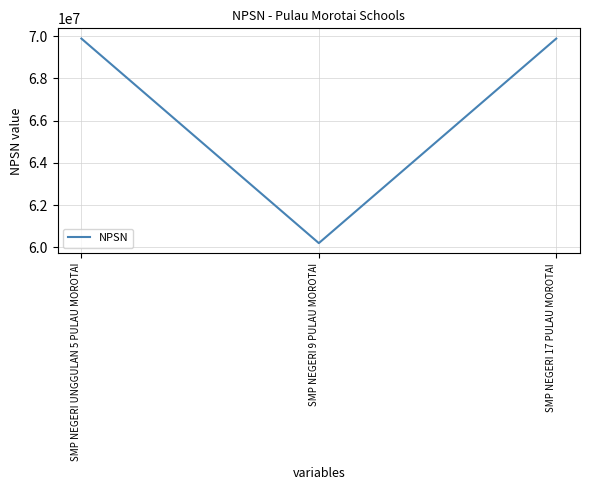

Count the number of data series in this chart.

1